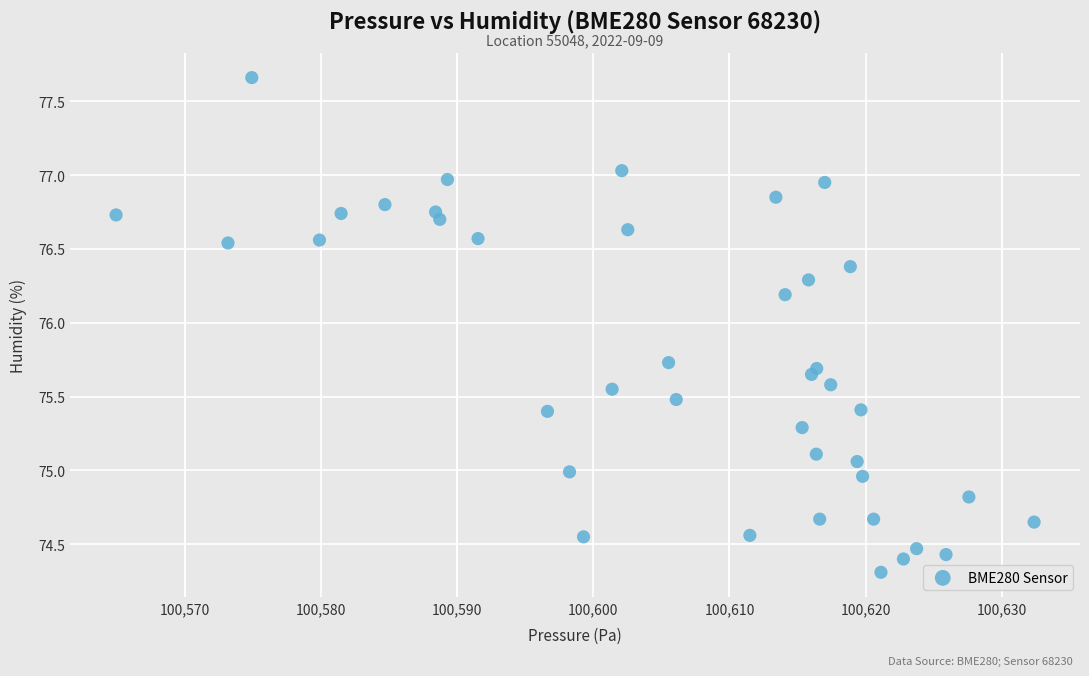

What is the range of X values (max minus min)?

67.4